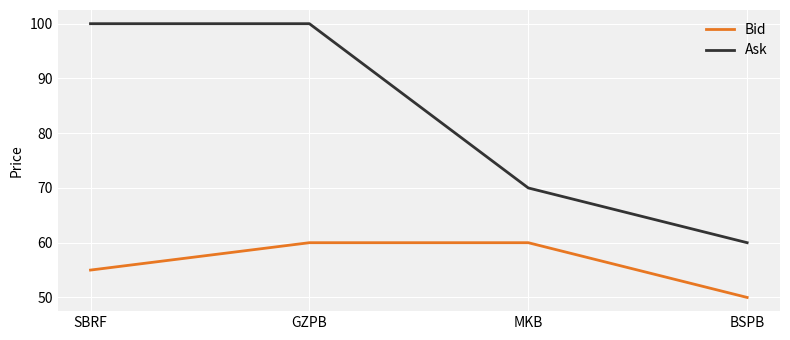

What is the difference between the maximum and minimum values in the Bid series?

10